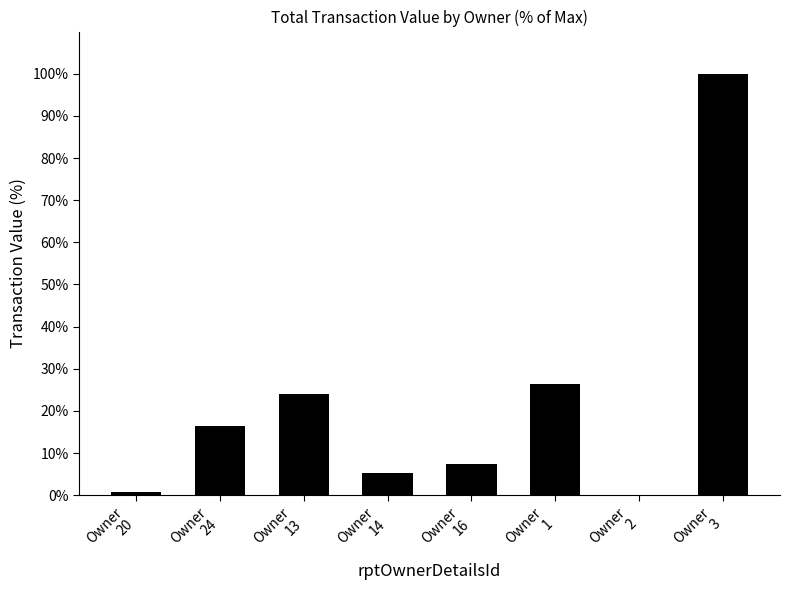

What is the sum of the values at Owner
3 and Owner
1?

126.5